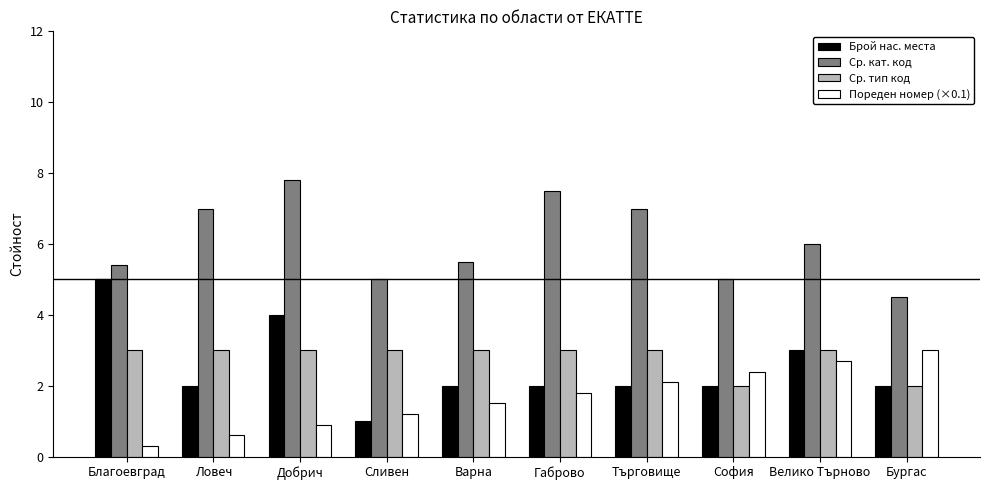

Which category has the lowest value across all series?

Благоевград